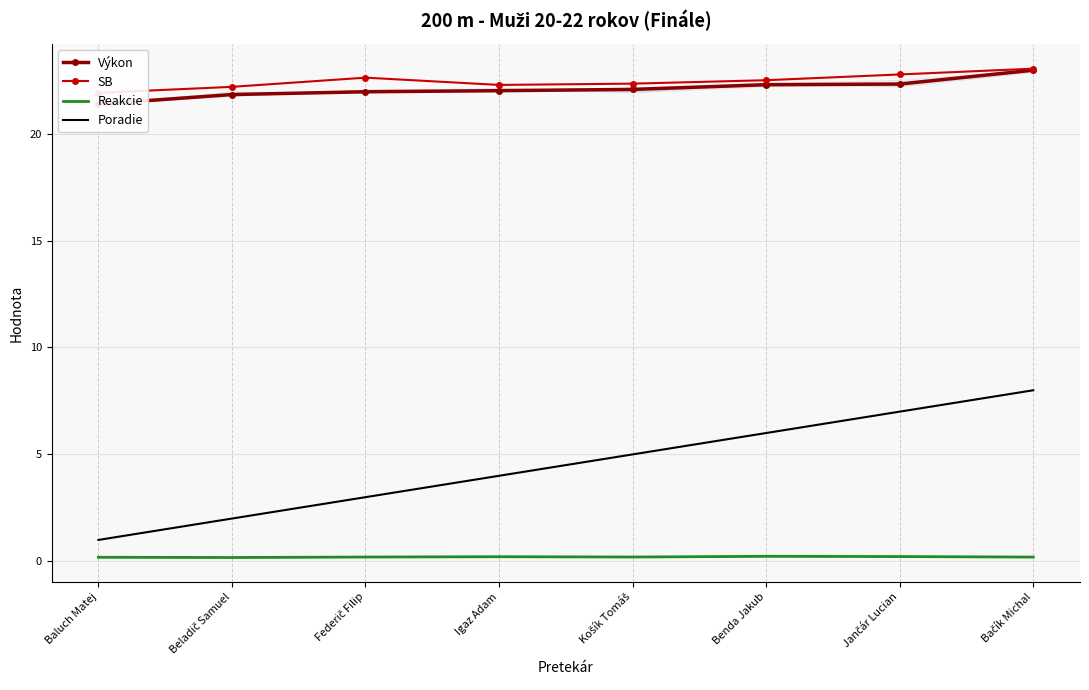

What is the difference between the maximum and minimum values in the Reakcie series?

0.1